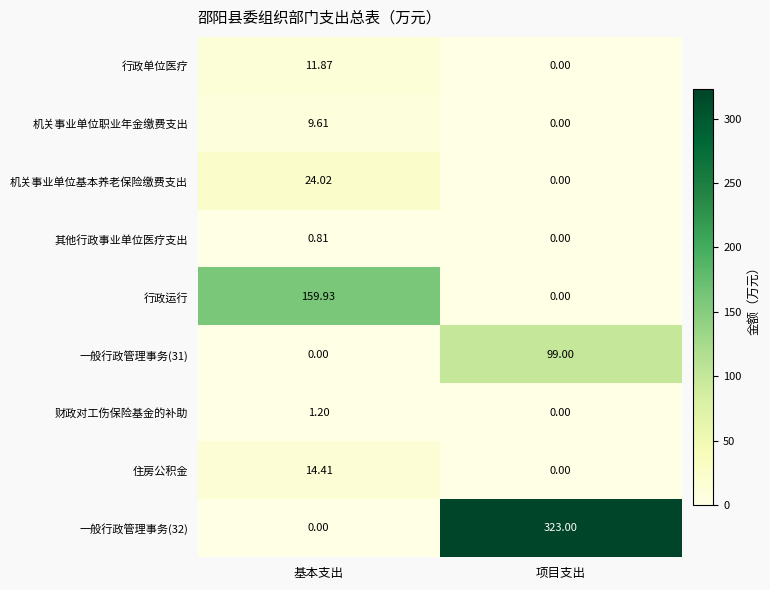

Where does the 行政运行 series first go above 159?

基本支出